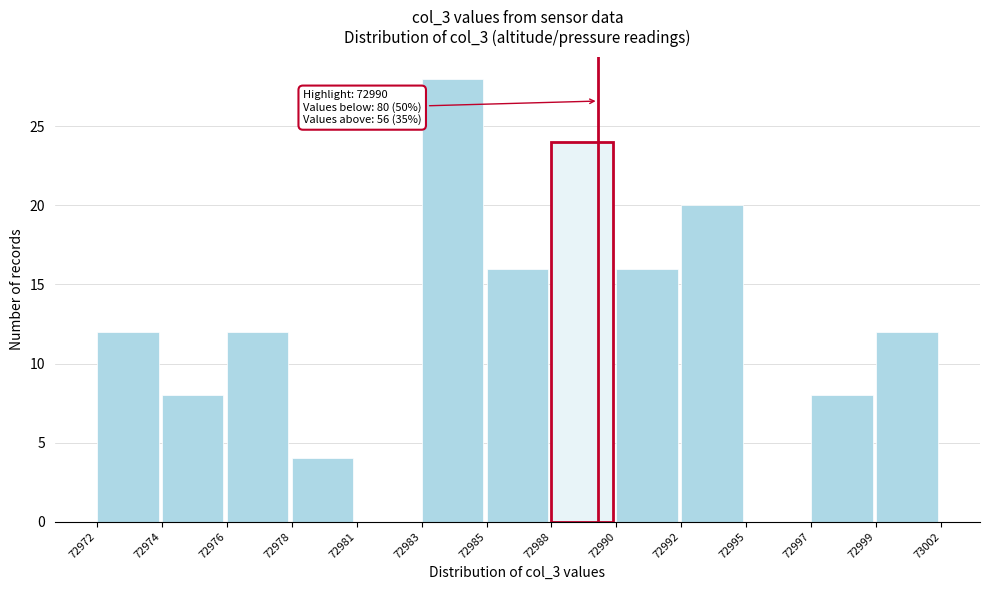

Reading right to left, what are all the values shown in this chart?

72999=12	72997=8	72995=0	72992=20	72990=16	72988=24	72985=16	72983=28	72981=0	72978=4	72976=12	72974=8	72972=12